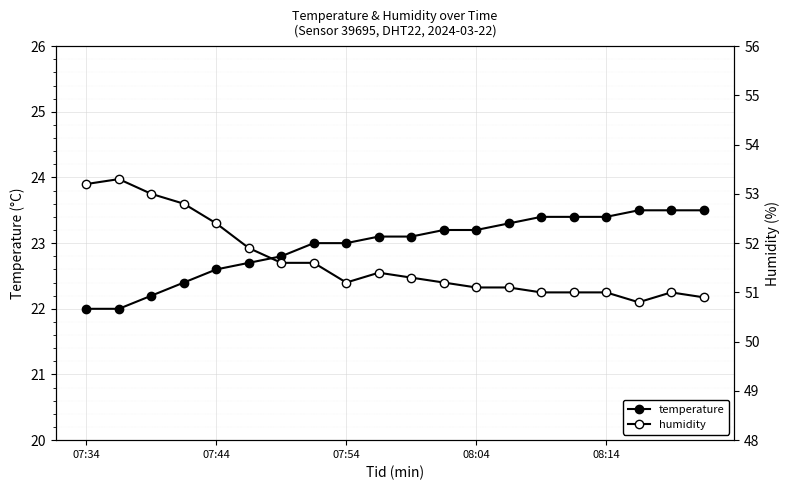

How many categories are shown in the chart?

20